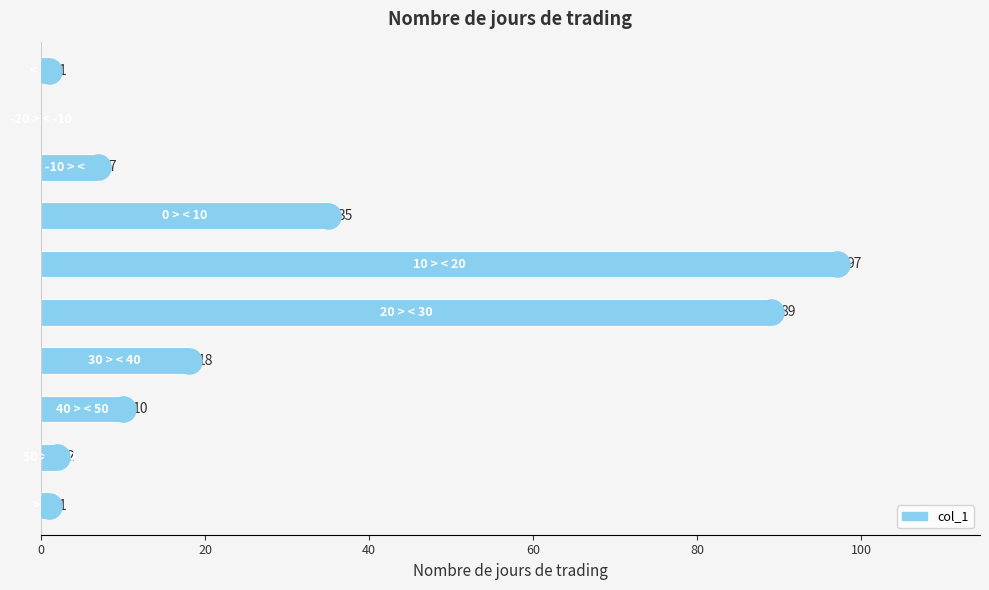

What is the sum of all values?

260